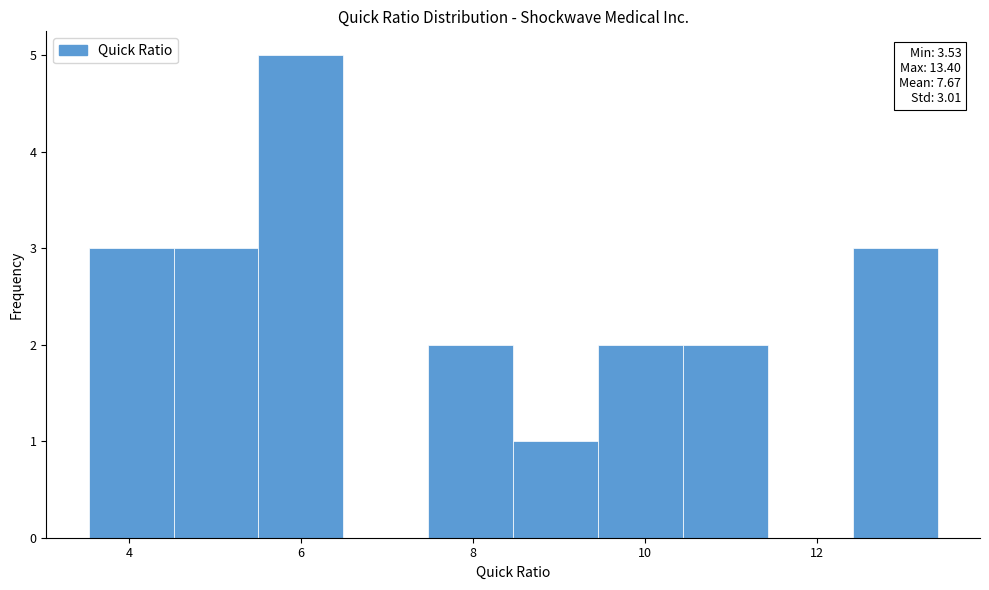

Over which range of the x-axis is the bar tallest?

5.6 to 6.4